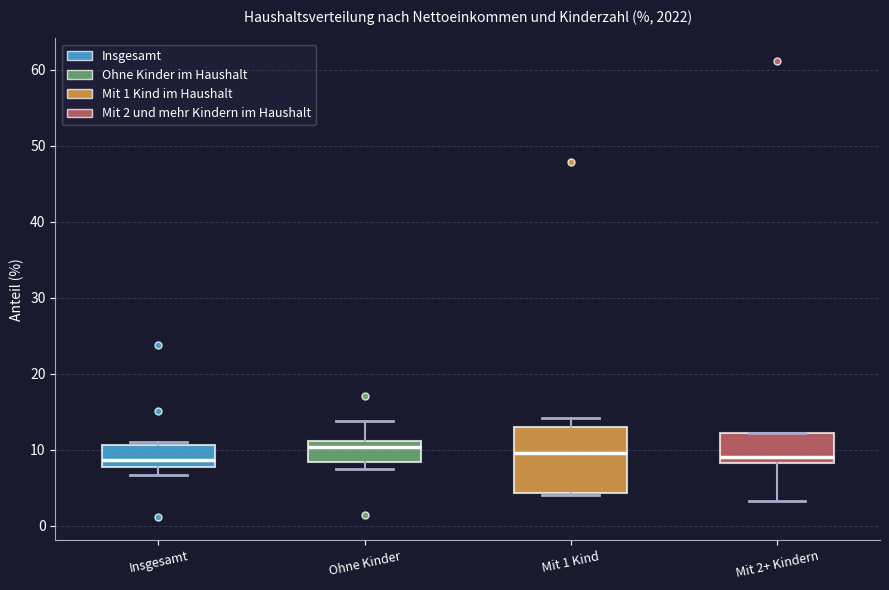

Which box is the tallest, from its lower edge to its upper edge?

Mit 1 Kind